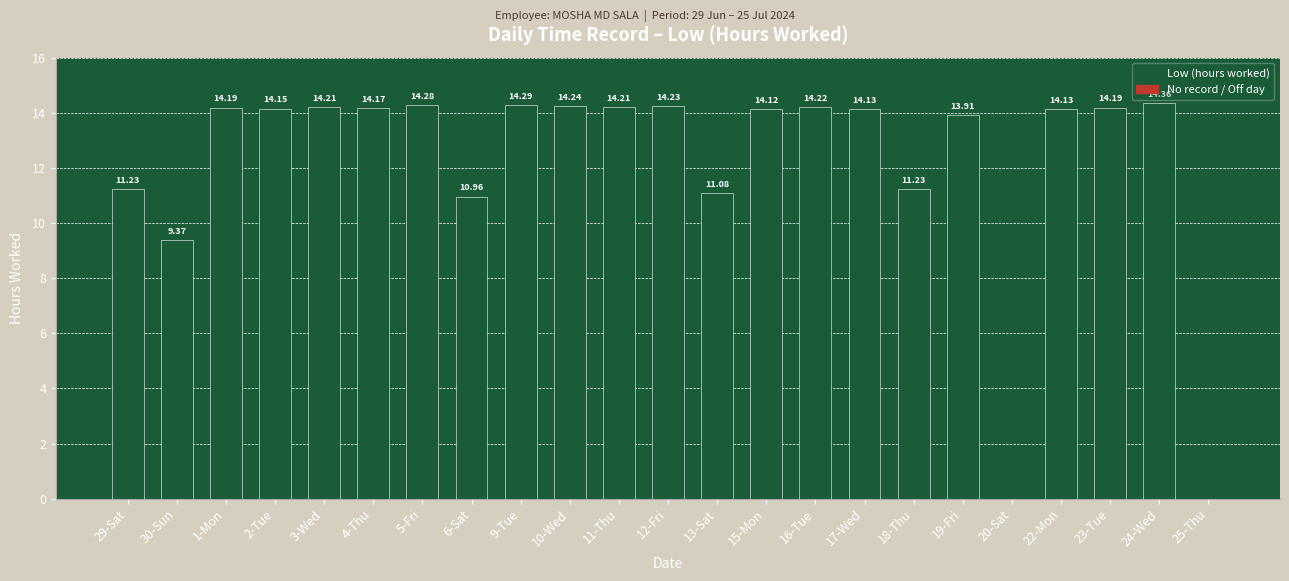

What is the sum of the values at 3-Wed and 20-Sat?

14.2